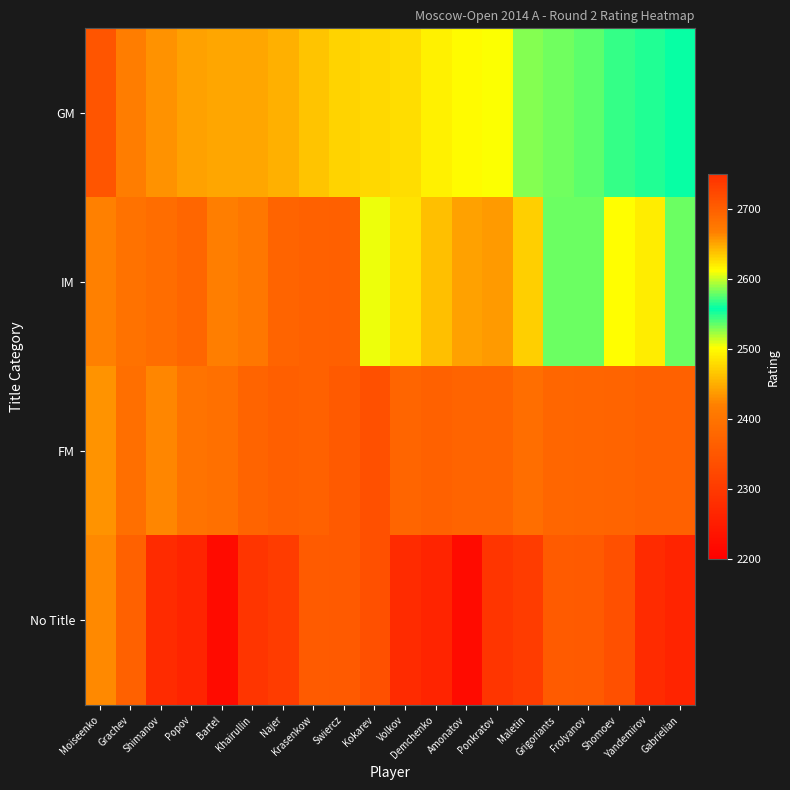

List the series in order of their overall mean, lowest first.

No Title, FM, IM, GM